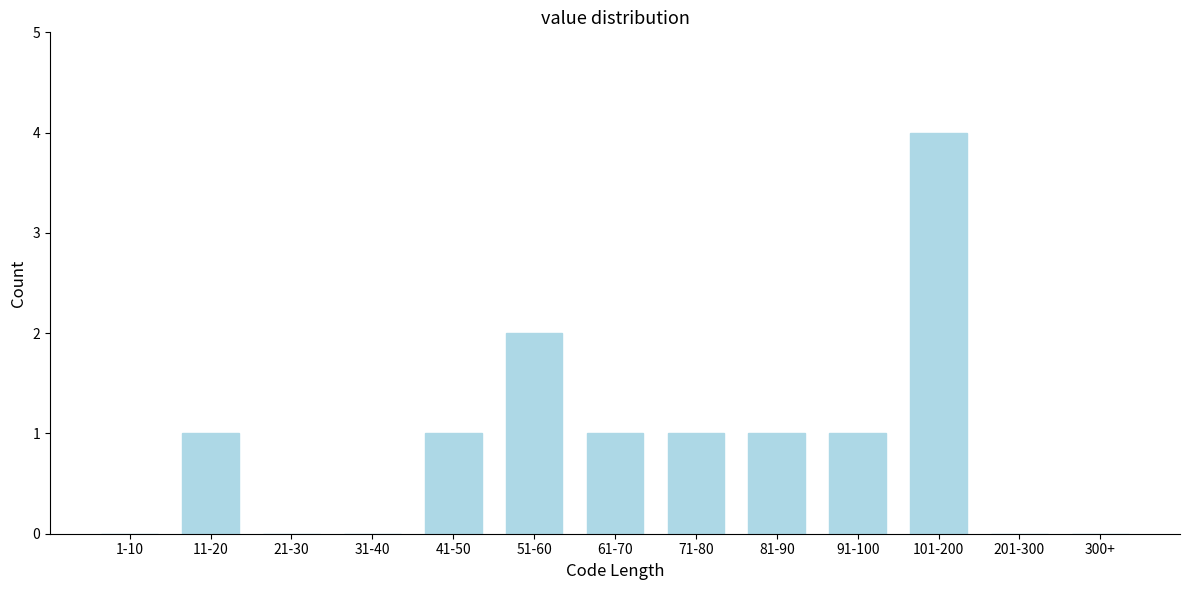

Reading right to left, transcribe all the data shown in this chart.

300+=0	201-300=0	101-200=4	91-100=1	81-90=1	71-80=1	61-70=1	51-60=2	41-50=1	31-40=0	21-30=0	11-20=1	1-10=0